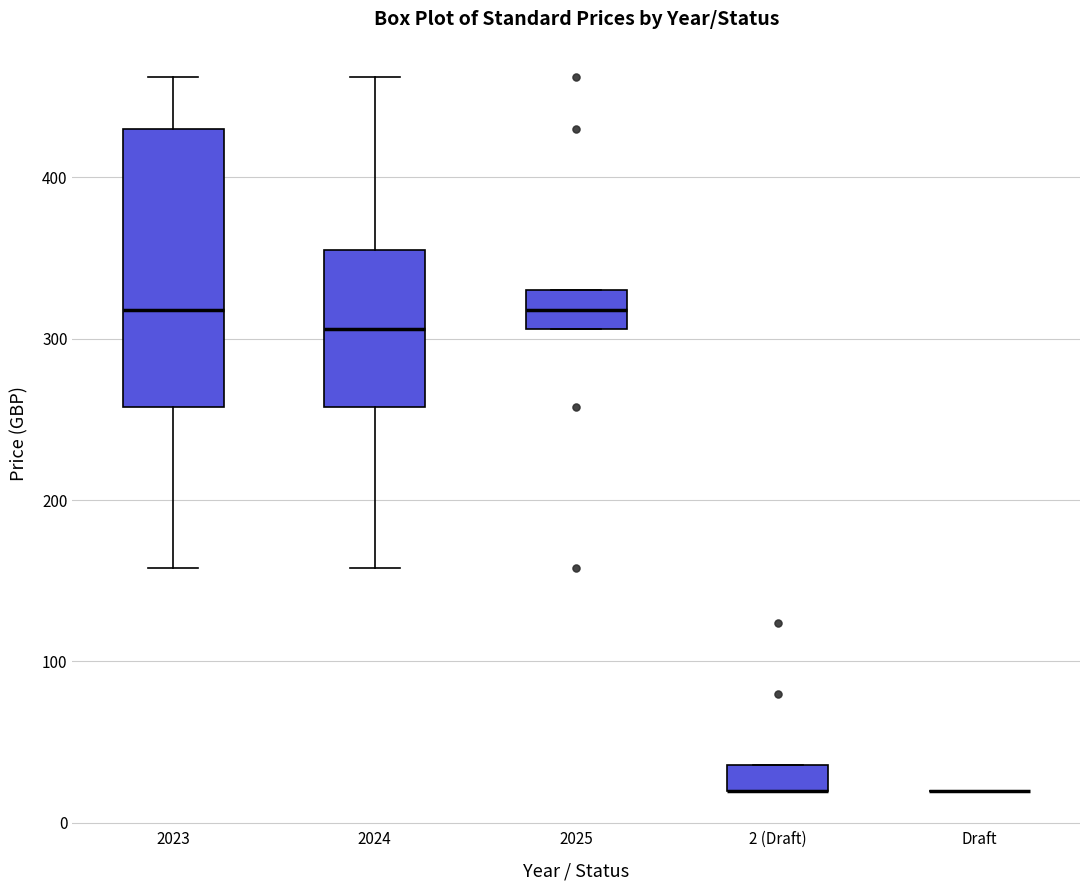

Comparing the boxes themselves (not the whiskers), which one is the tallest?

2023